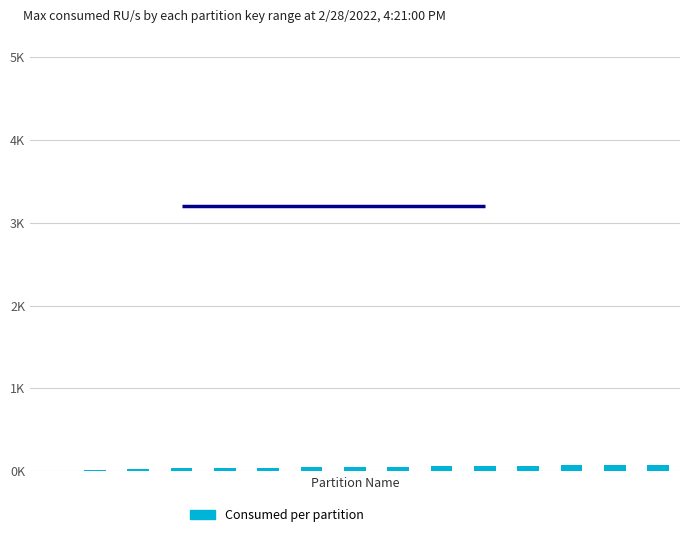

What is the difference between the maximum and minimum values?

69